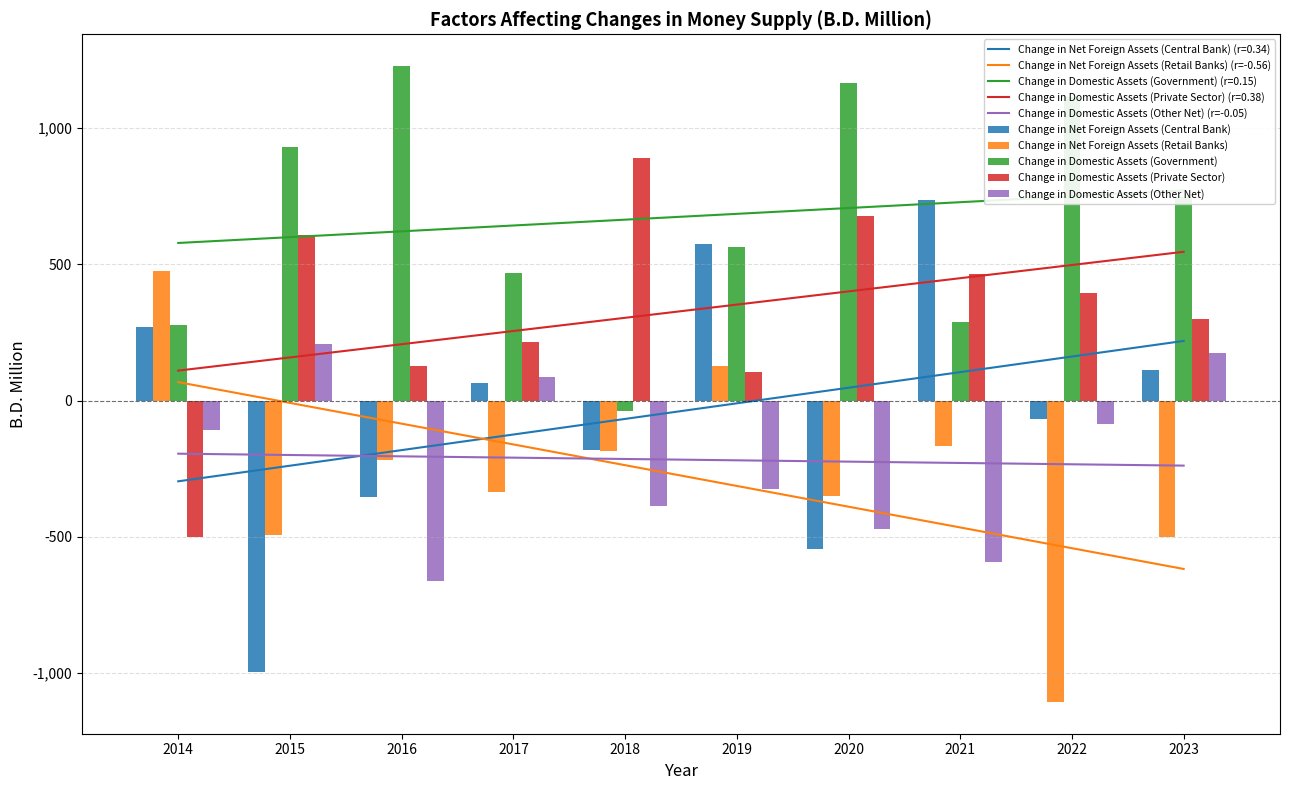

Which series changed the most between 2016 and 2023?

Change in Domestic Assets (Other Net)